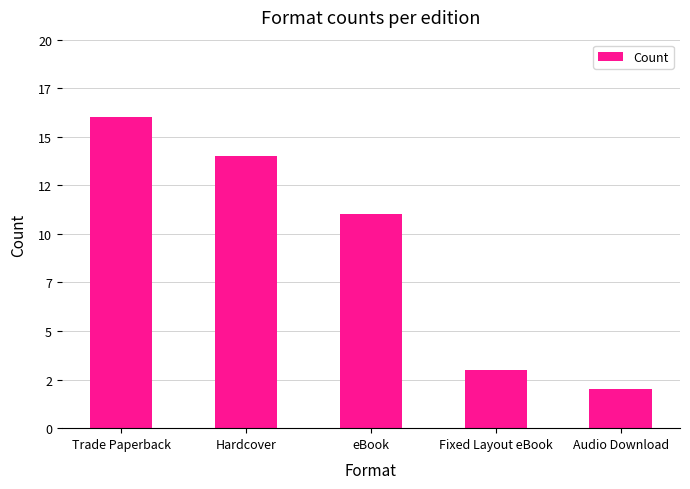

Reading left to right, transcribe all the data shown in this chart.

16	14	11	3	2